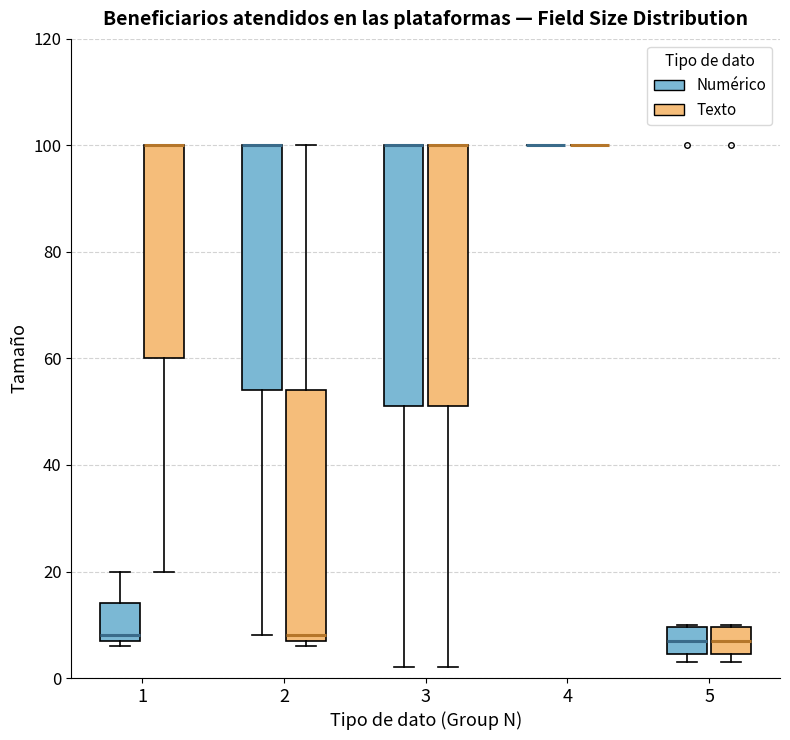

Where is the lower edge of the box for 2 (Texto) on the y-axis? The values are not printed on the chart, so give them approximately, as read against the axis.

8